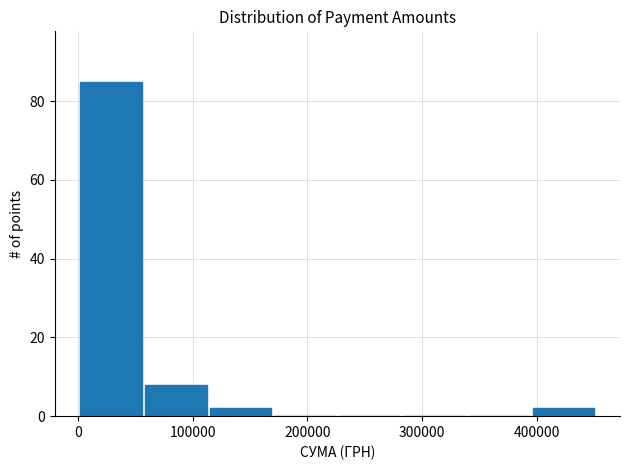

Reading left to right, list every bar in this chart as the range it spans on the x-axis followed by its height. Neither the bar edges nor the heights are printed on the chart, so give them approximately, as read against the axes.

0 to 60000: 86
60000 to 110000: 8
110000 to 170000: 2
170000 to 230000: 0
230000 to 280000: 0
280000 to 340000: 0
340000 to 400000: 0
400000 to 450000: 2